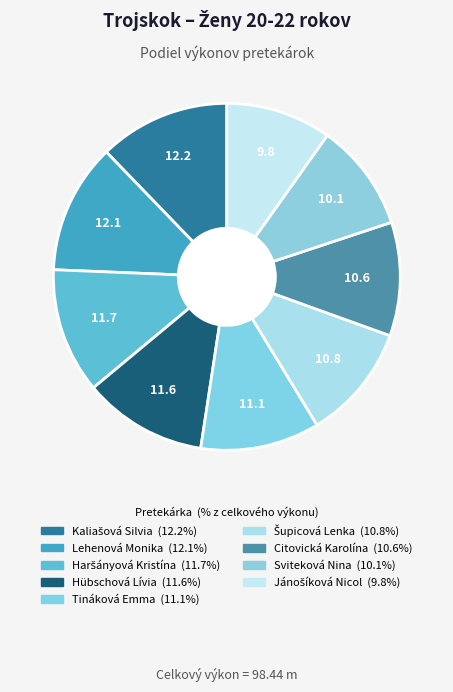

What is the ratio of the value at Jánošíková Nicol to the value at Sviteková Nina?

1.0